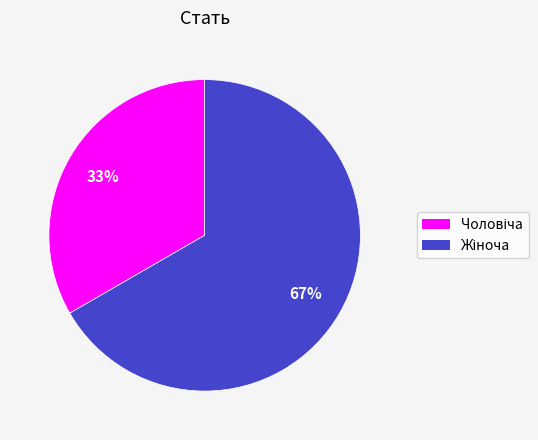

Is there a majority slice in this chart?

Yes